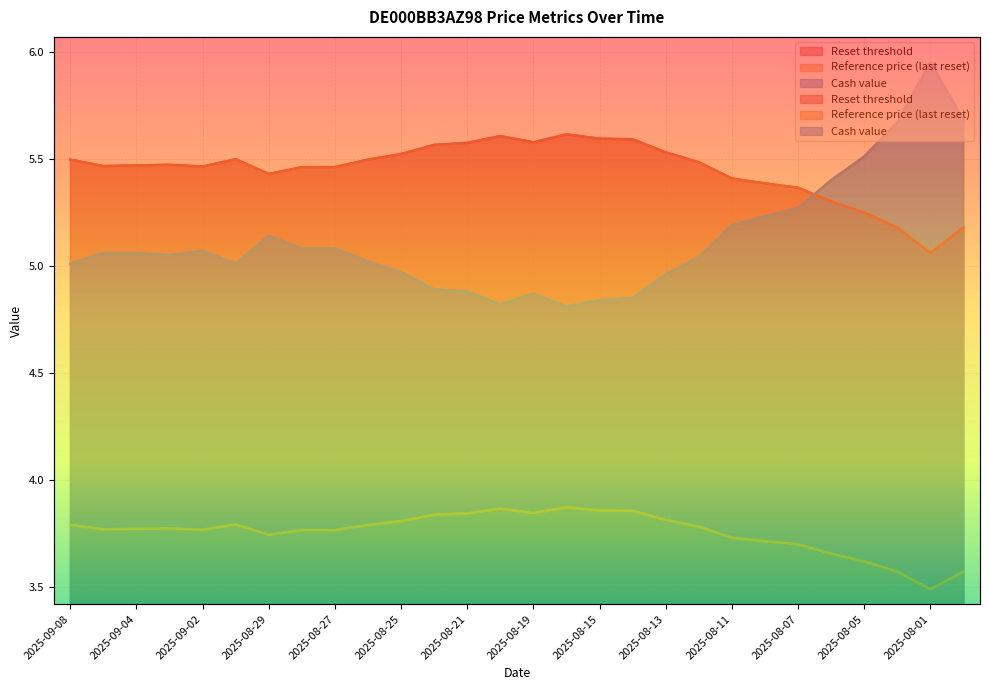

Rank the categories by Cash value value from highest to lowest.

2025-08-01, 2025-07-31, 2025-08-04, 2025-08-05, 2025-08-06, 2025-08-07, 2025-08-08, 2025-08-11, 2025-08-29, 2025-08-28, 2025-08-27, 2025-09-02, 2025-09-05, 2025-09-04, 2025-09-03, 2025-08-12, 2025-08-26, 2025-09-08, 2025-09-01, 2025-08-25, 2025-08-13, 2025-08-22, 2025-08-21, 2025-08-19, 2025-08-14, 2025-08-15, 2025-08-20, 2025-08-18